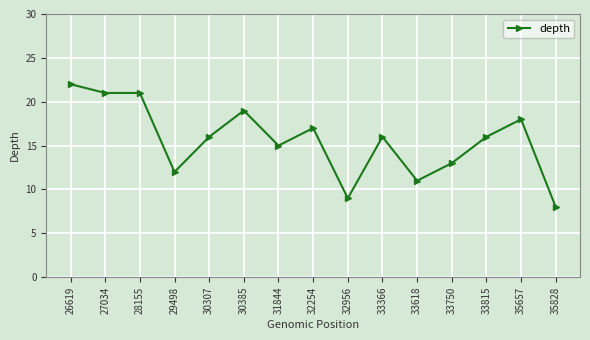

What is the maximum value shown in the chart?

22